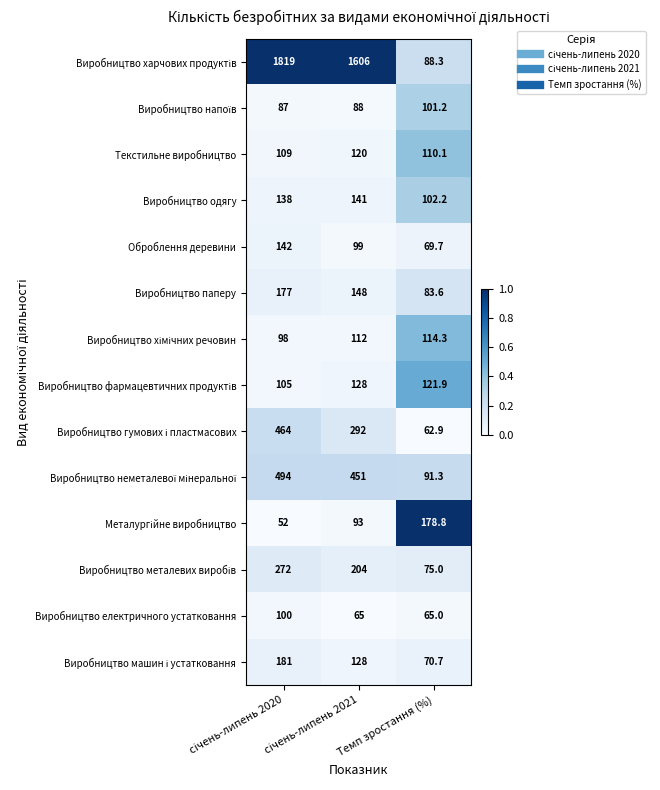

What is the spread (max minus min) of values at Темп зростання (%)?

115.9